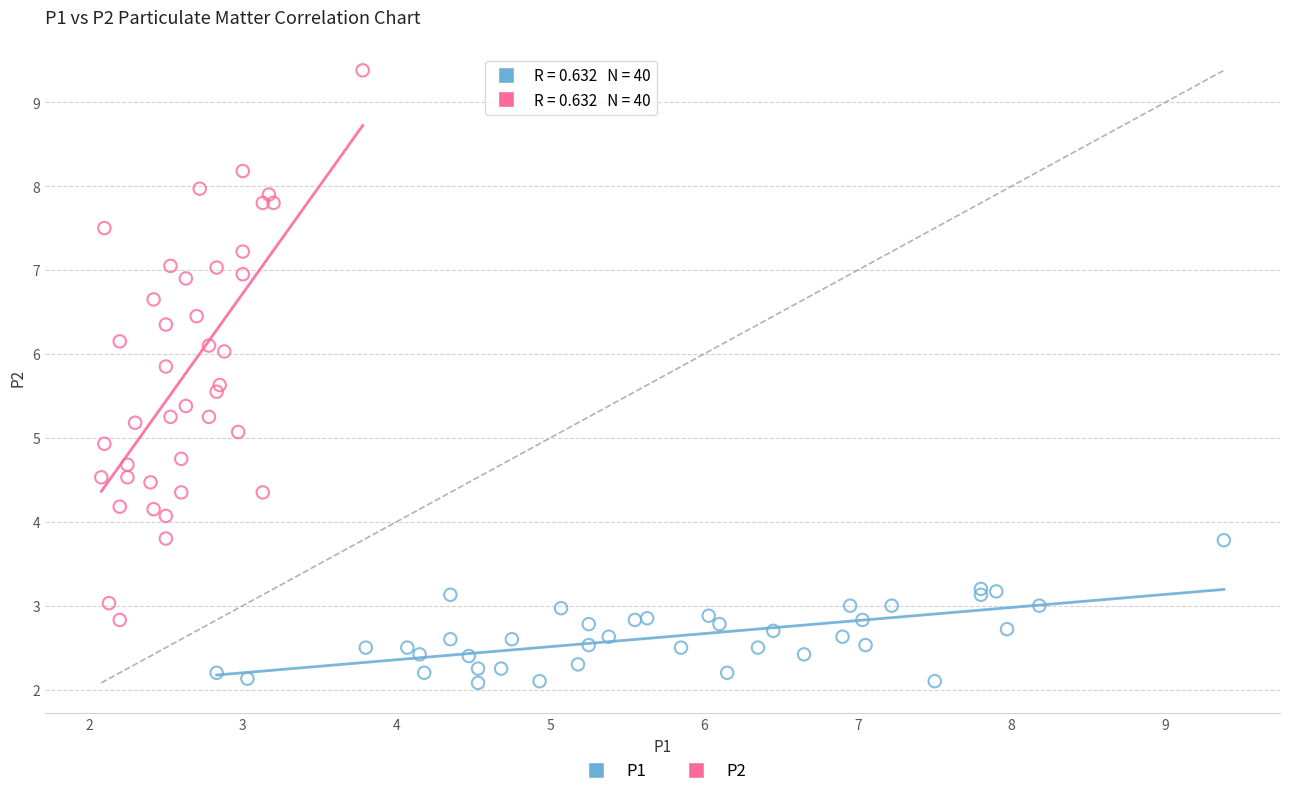

Which series contains the lowest Y value?

P1